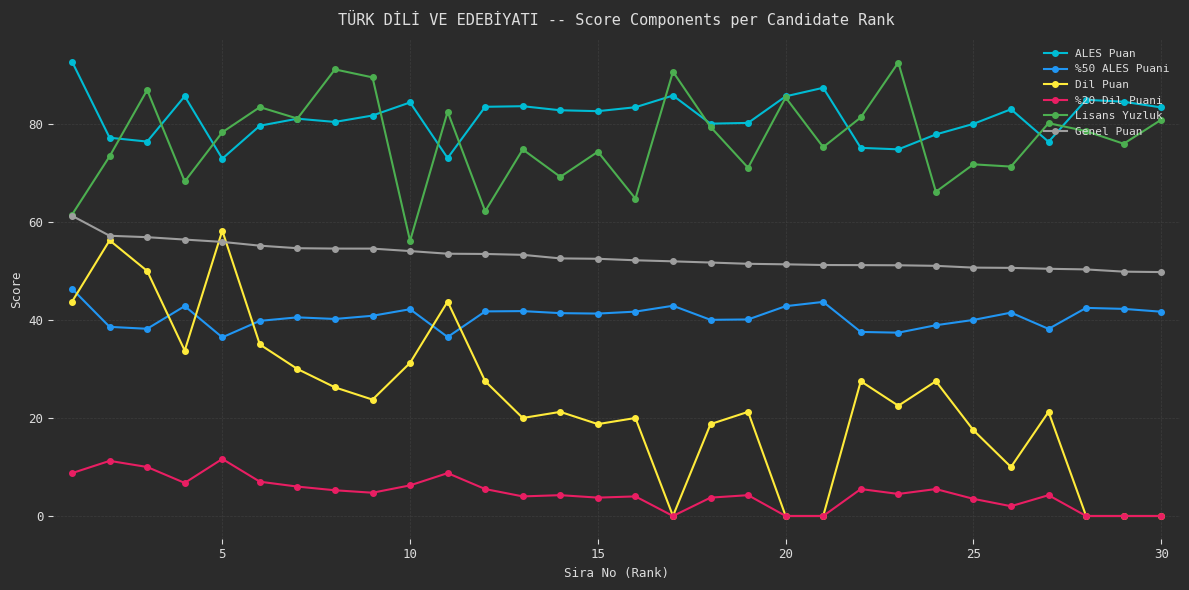

True or false: %50 ALES Puani and ALES Puan intersect in this chart.

False